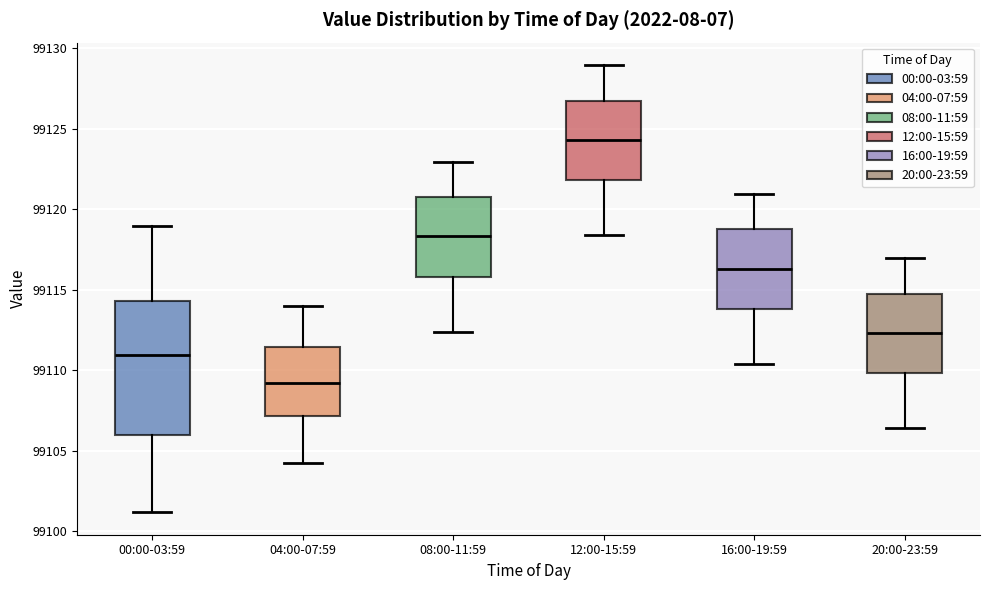

Reading left to right, transcribe this box plot: for each box, give where its median line is, the range the box spans, and where its two whiskers end, as read against the y-axis. The values are not printed on the chart, so give them approximately, as read against the axis.

00:00-03:59: median 99111.0, box 99106.0 to 99114.5, whiskers 99101.0 to 99119.0
04:00-07:59: median 99109.0, box 99107.0 to 99111.5, whiskers 99104.0 to 99114.0
08:00-11:59: median 99118.5, box 99116.0 to 99121.0, whiskers 99112.5 to 99123.0
12:00-15:59: median 99124.5, box 99122.0 to 99127.0, whiskers 99118.5 to 99129.0
16:00-19:59: median 99116.5, box 99114.0 to 99119.0, whiskers 99110.5 to 99121.0
20:00-23:59: median 99112.5, box 99110.0 to 99115.0, whiskers 99106.5 to 99117.0